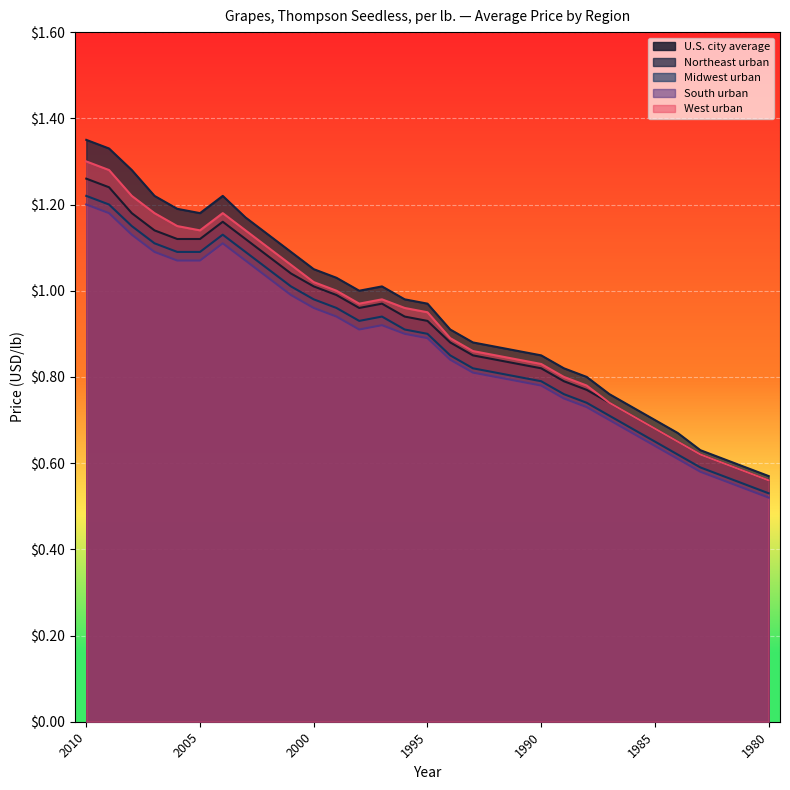

What is the sum of all Northeast urban values?

28.6